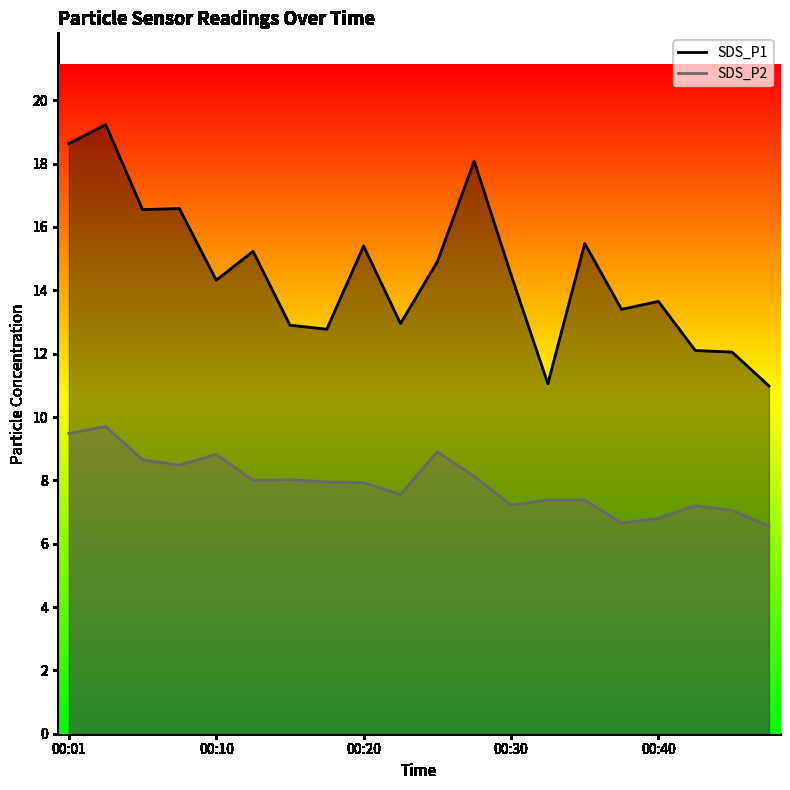

How many interior local valleys does the SDS_P1 series have?

6